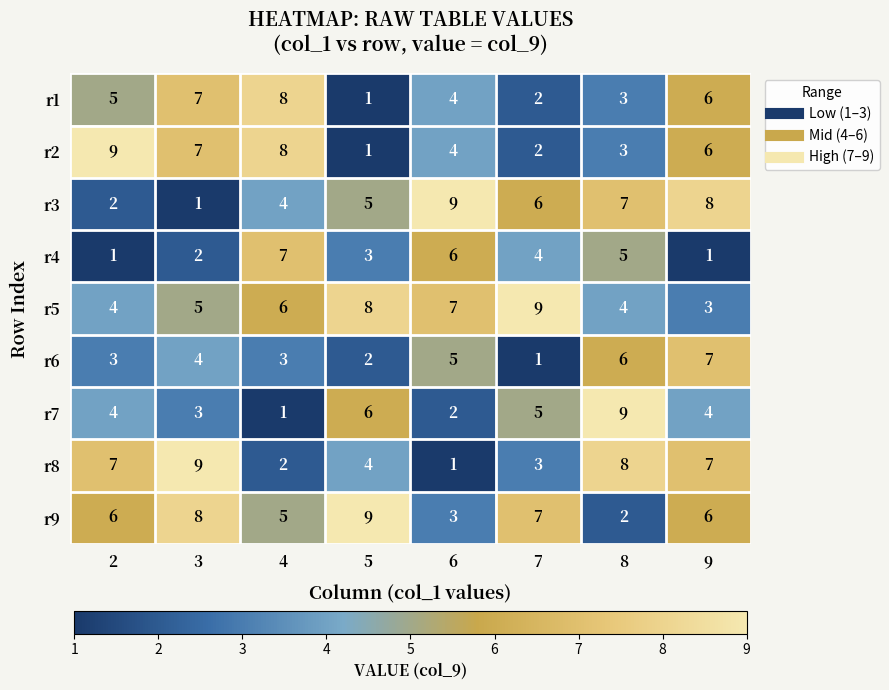

What is the spread (max minus min) of values at 6?

8